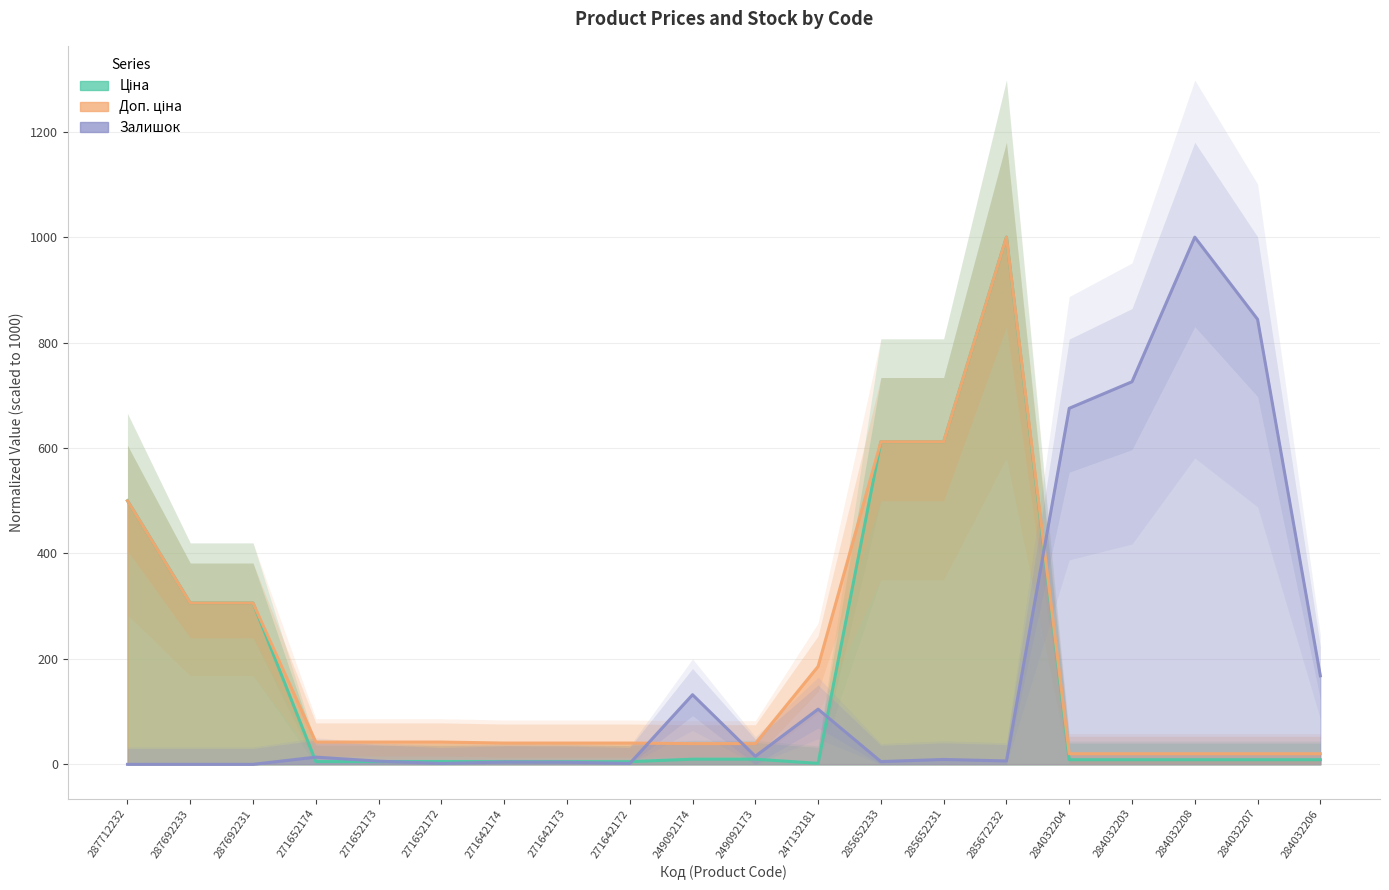

True or false: Ціна has more than 2 points higher than both neighbors.

False